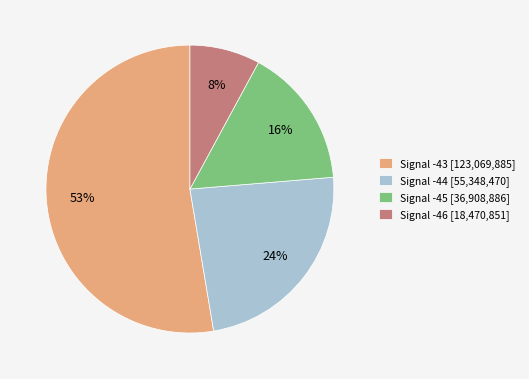

Between Signal -46 [18,470,851] and Signal -43 [123,069,885], which is larger?

Signal -43 [123,069,885]